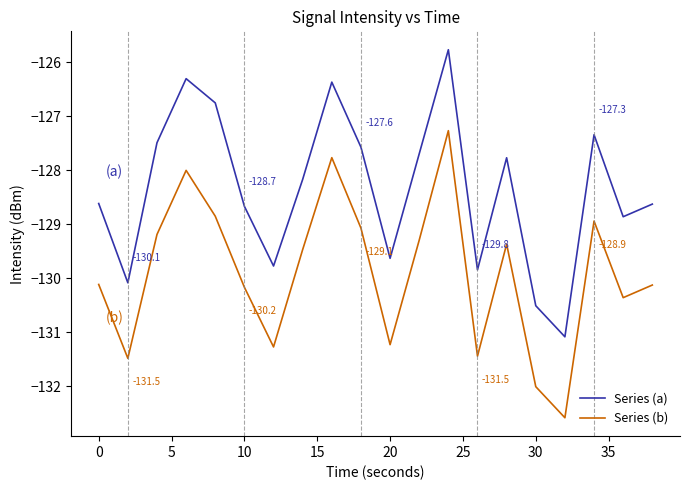

Rank the series by their maximum value, from highest to lowest.

Series (a), Series (b)